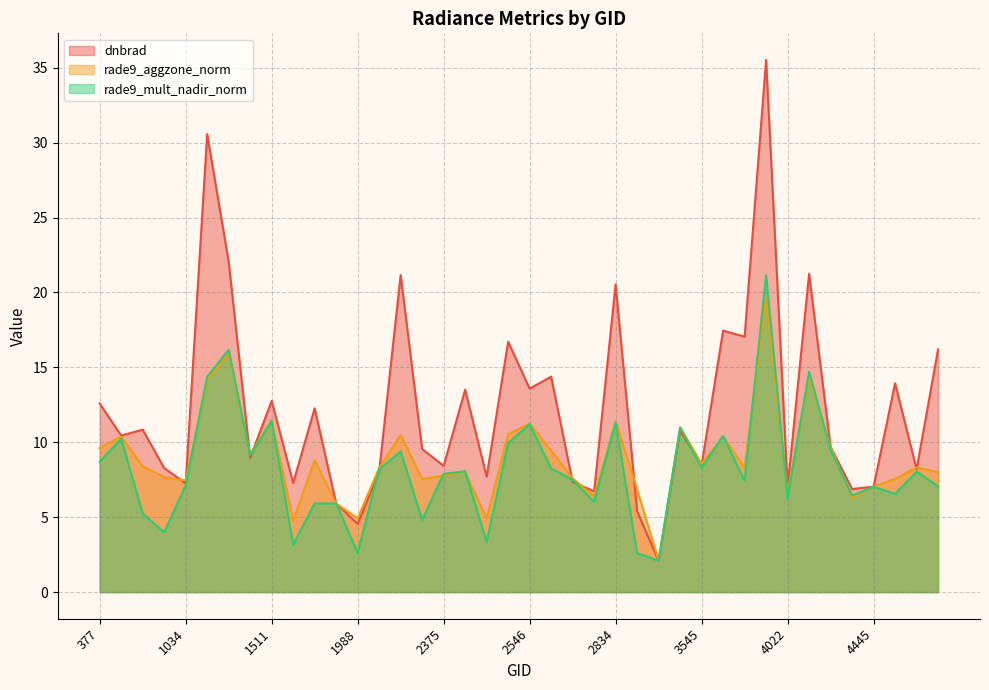

Where is the first local minimum for rade9_aggzone_norm?

1034